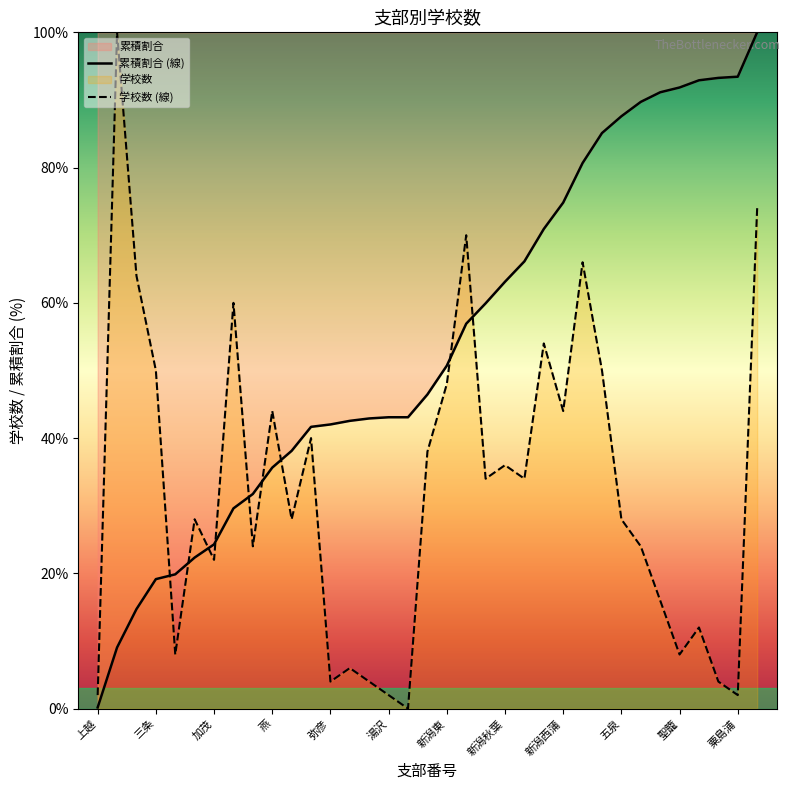

Is it true that 学校数 (線) equals 3.1 at 聖籠?

False